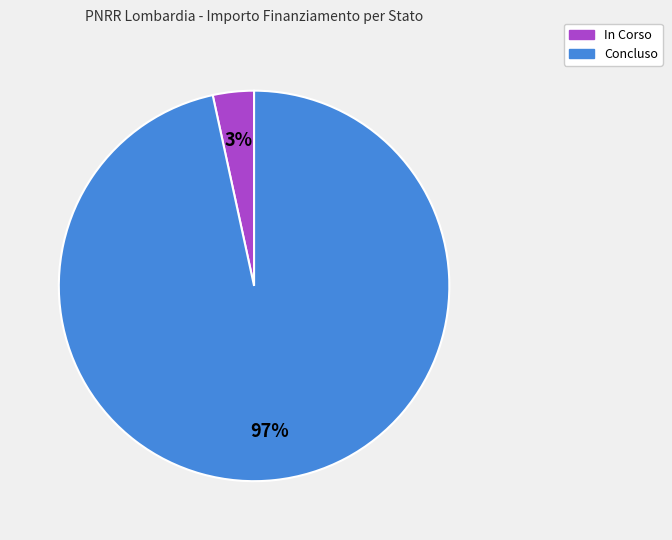

Count the number of slices in the pie.

2